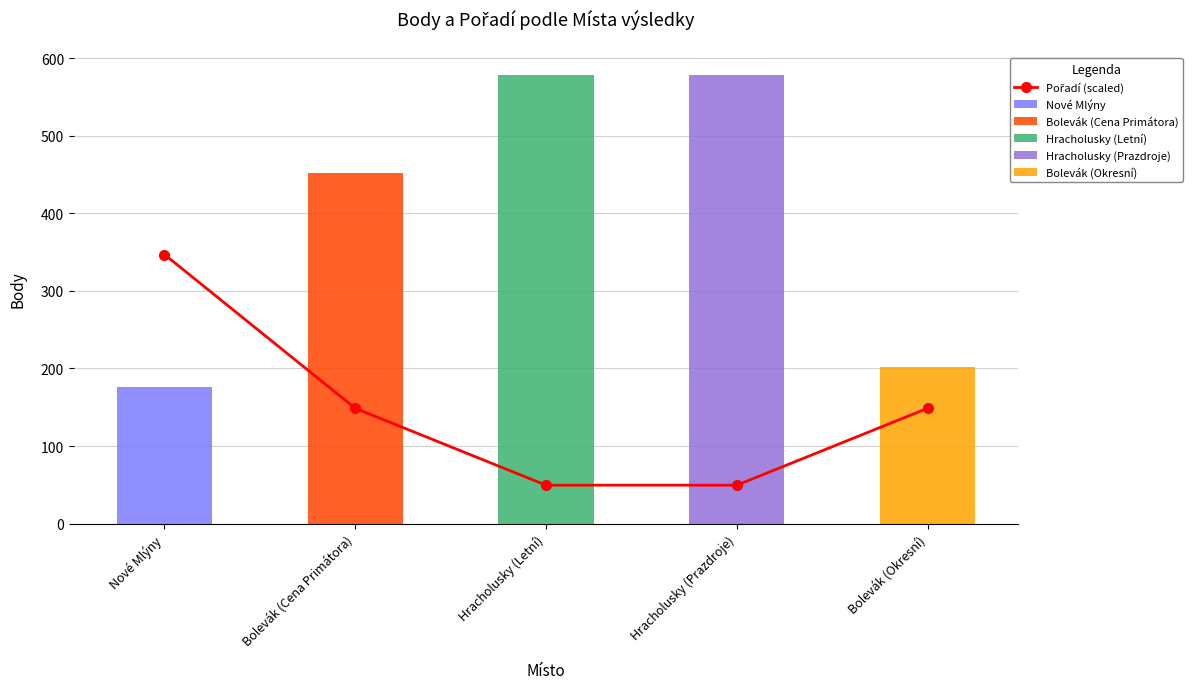

Which label corresponds to the smallest value in the chart?

Hracholusky (Letní)